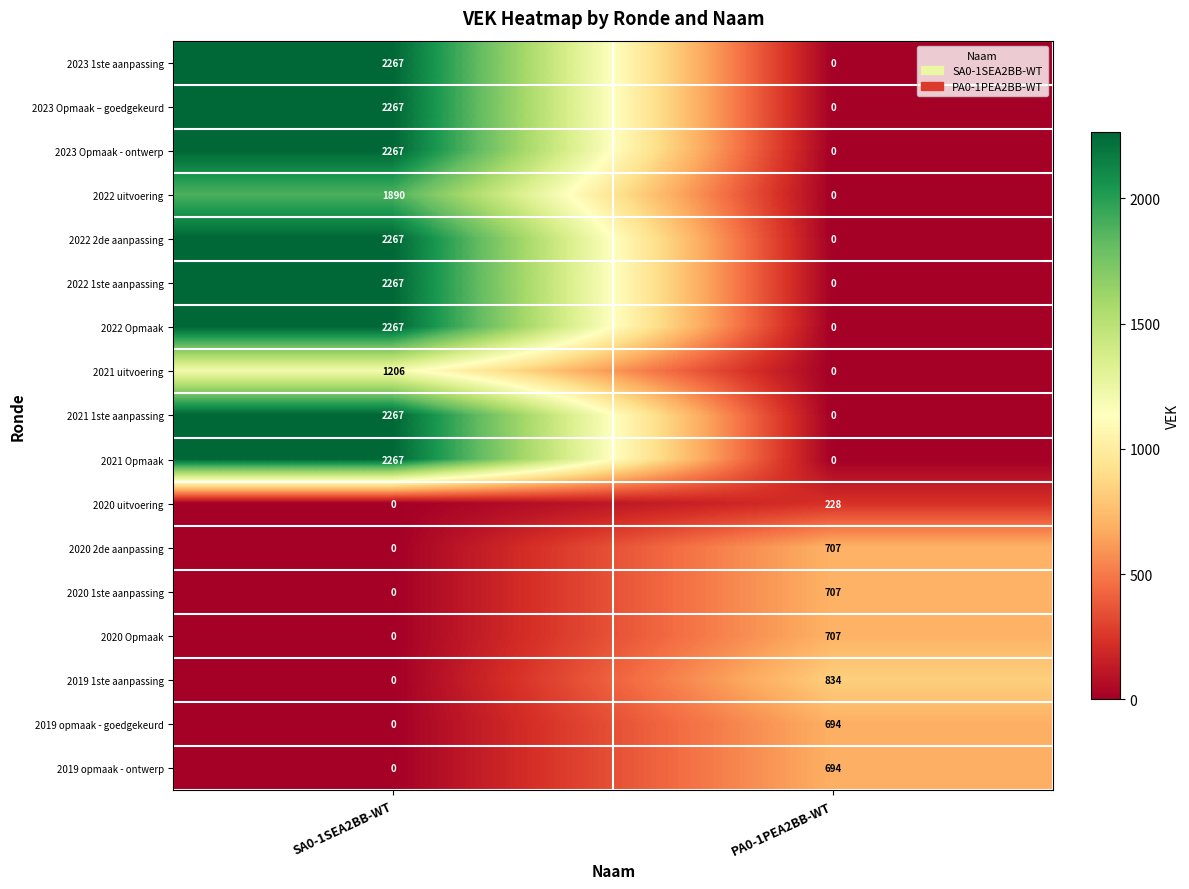

At which label does 2019 opmaak - goedgekeurd reach its peak?

PA0-1PEA2BB-WT